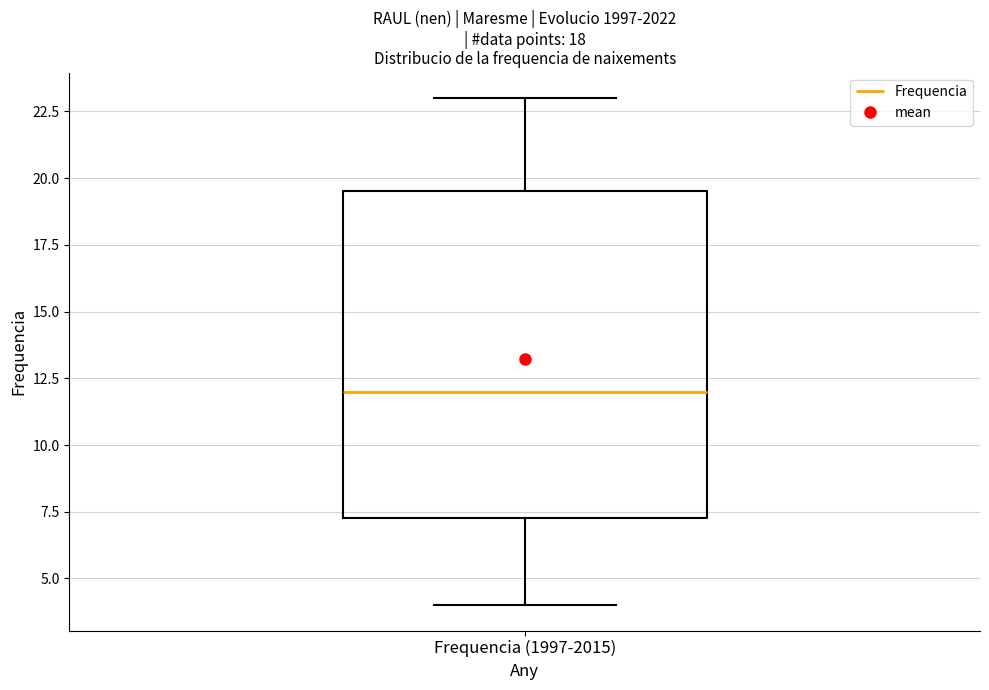

Read this box plot against the y-axis: the position of the median line, the range covered by the box, and the ends of both whiskers. The values are not printed on the chart, so give them approximately, as read against the axis.

median 12.0, box 7.5 to 19.5, whiskers 4.0 to 23.0